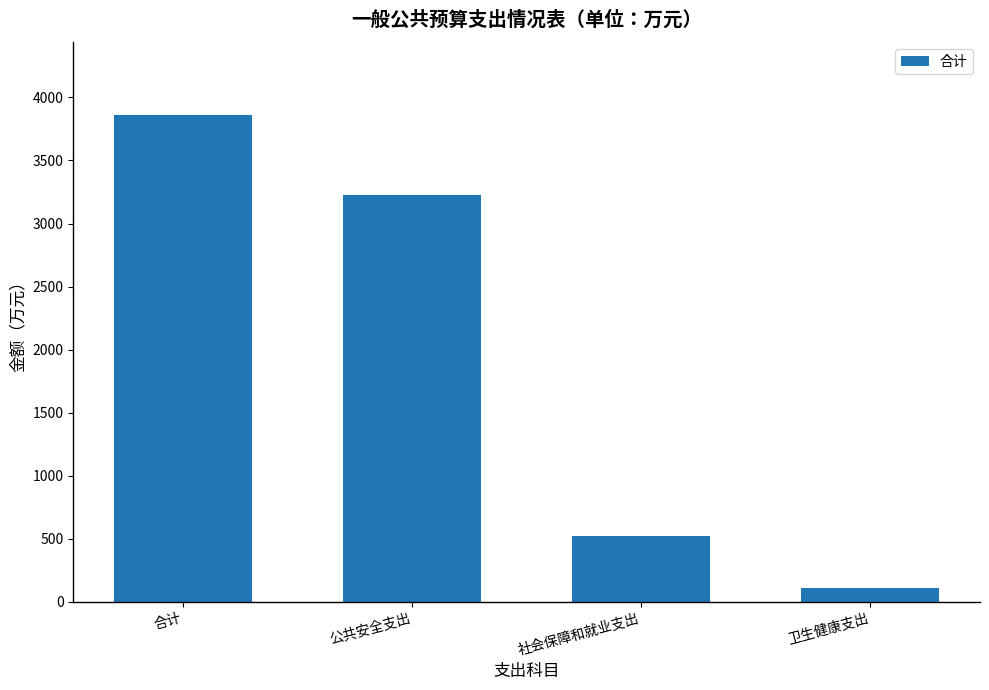

Reading left to right, what are all the values shown in this chart?

合计=3860.2	公共安全支出=3226.3	社会保障和就业支出=522.5	卫生健康支出=111.4